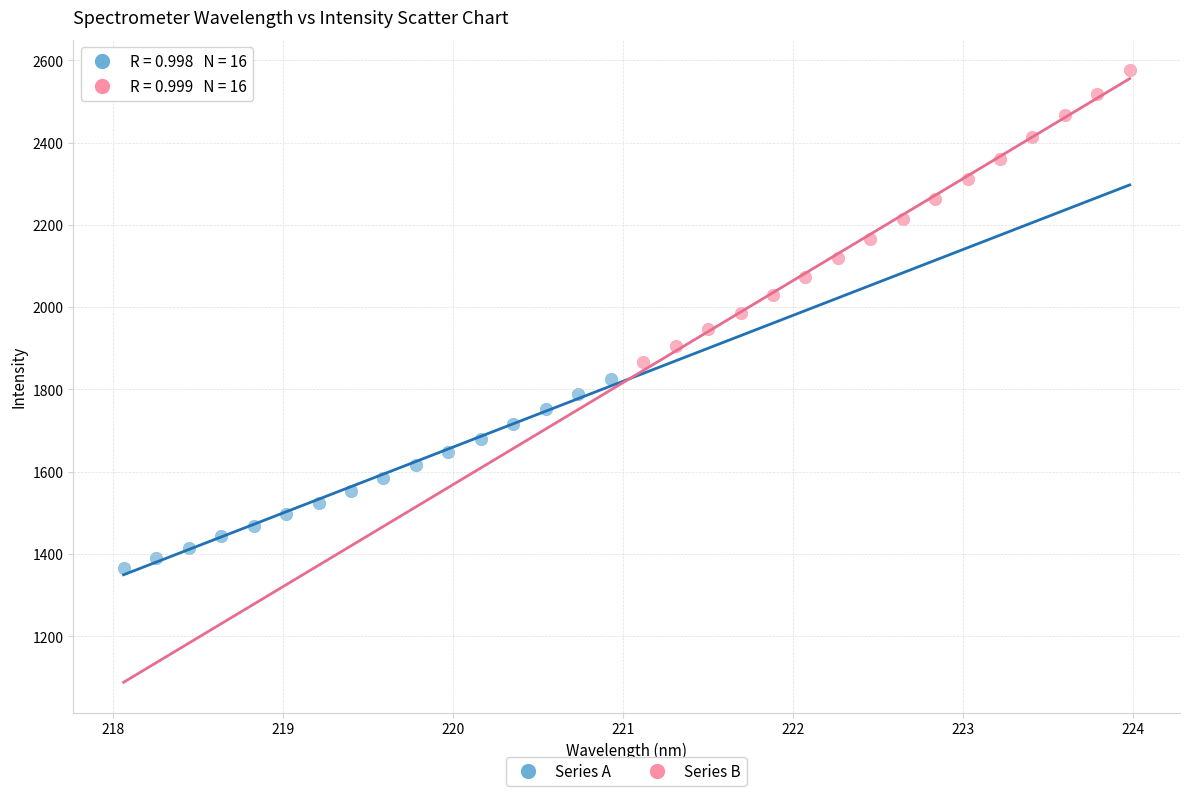

Which series contains the highest Y value?

Series B